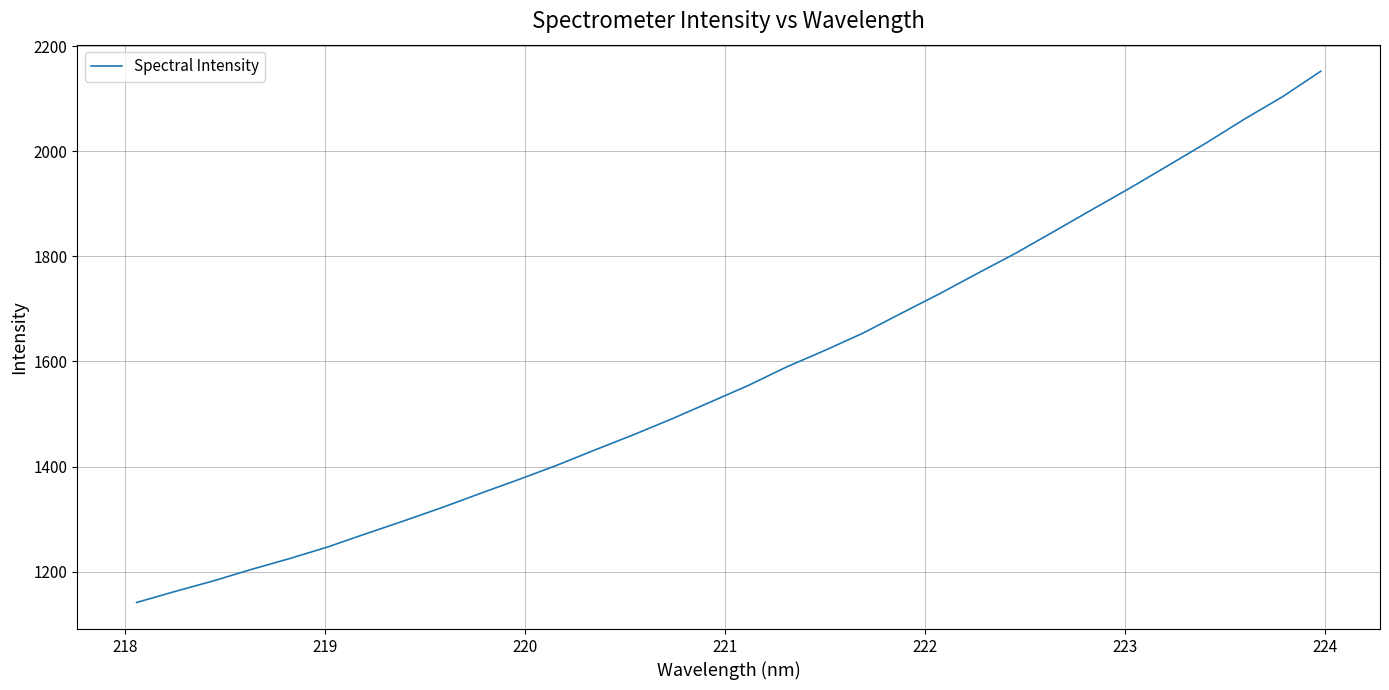

What is the difference between the maximum and minimum values?

1011.2